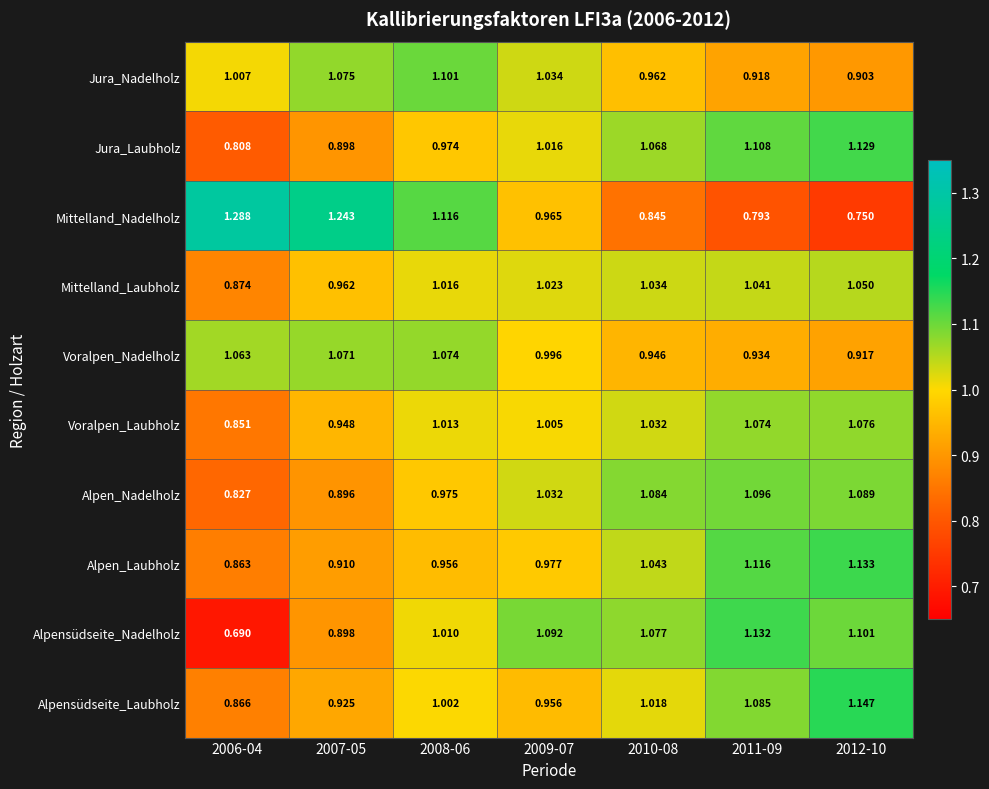

Which series has the largest range (max minus min)?

Mittelland_Nadelholz